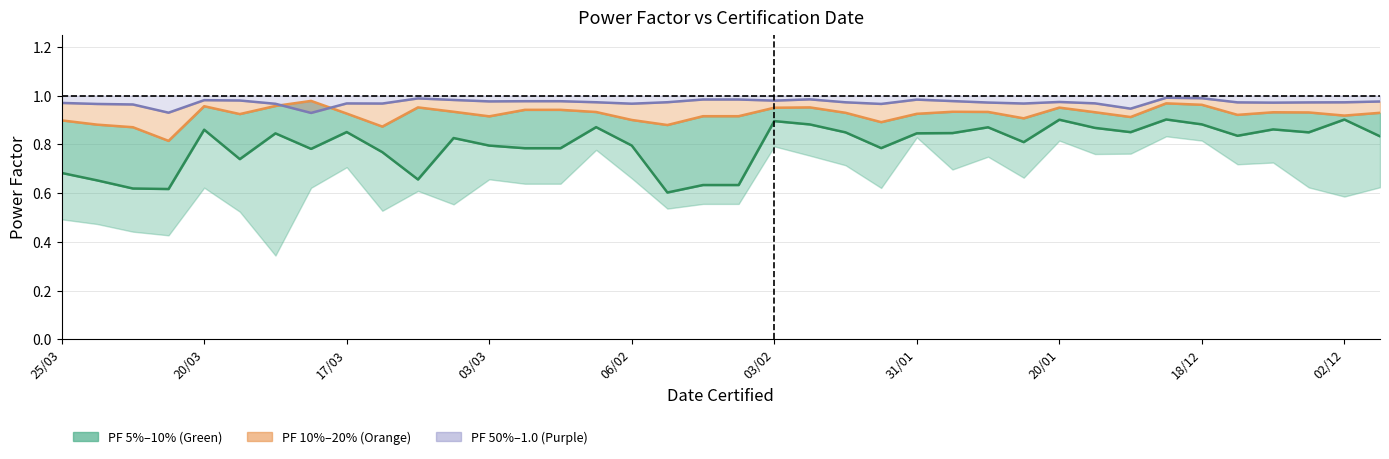

Count the PF 50% values in the range 0 to 1.

38